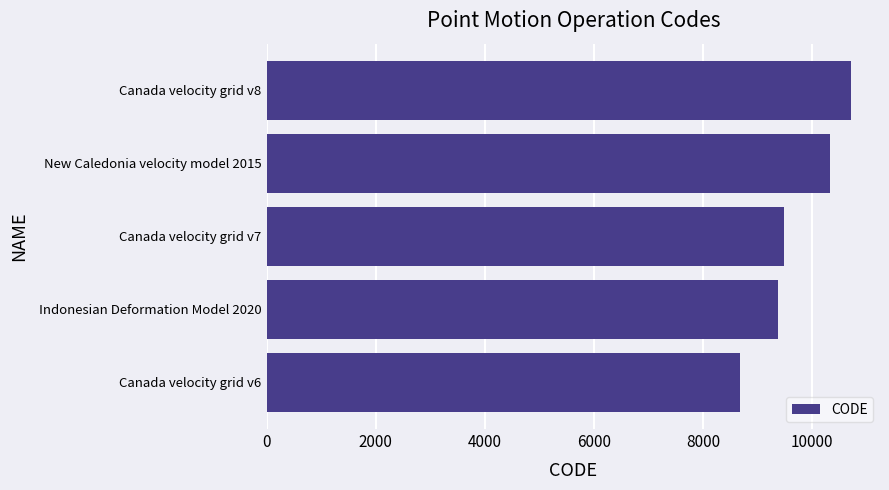

Reading bottom to top, list all the values displayed in this chart.

8676	9375	9483	10323	10707